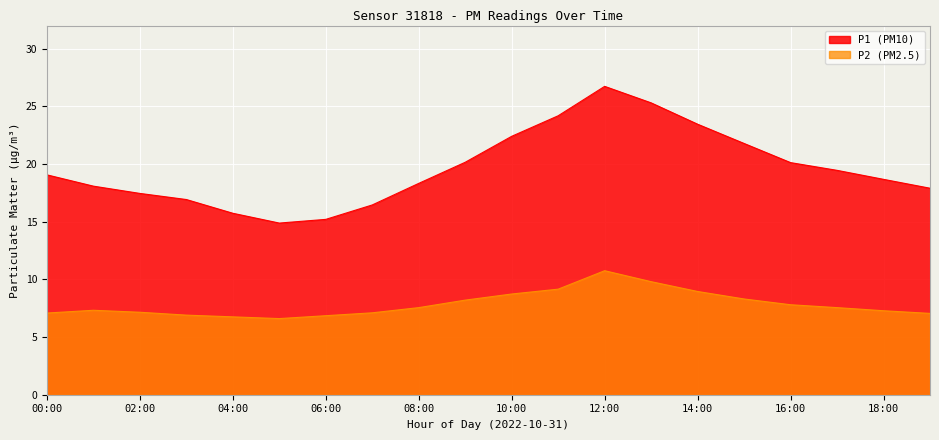

Does the chart display data point markers on the line(s)?

No